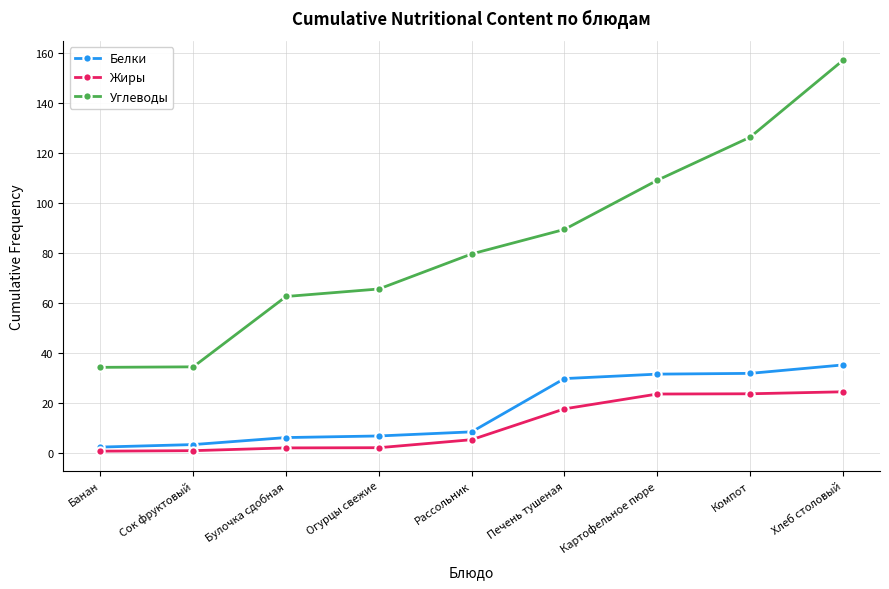

What is the difference between the Углеводы values at Рассольник and Сок фруктовый?

45.1